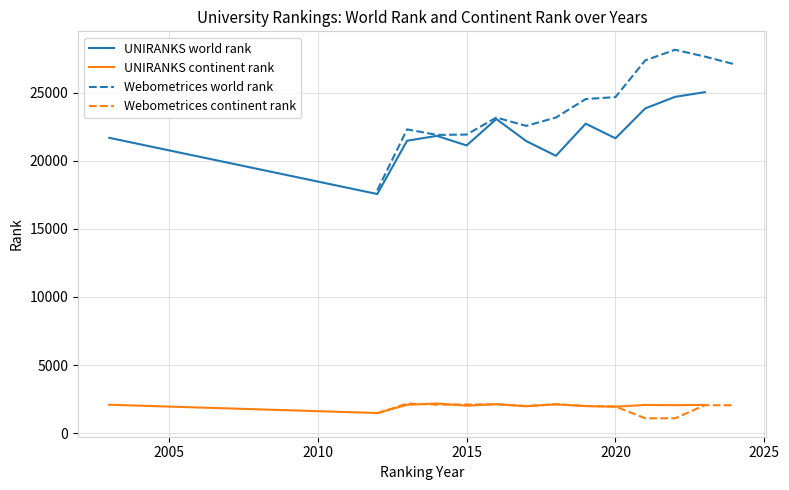

What is the greatest value displayed?

28152